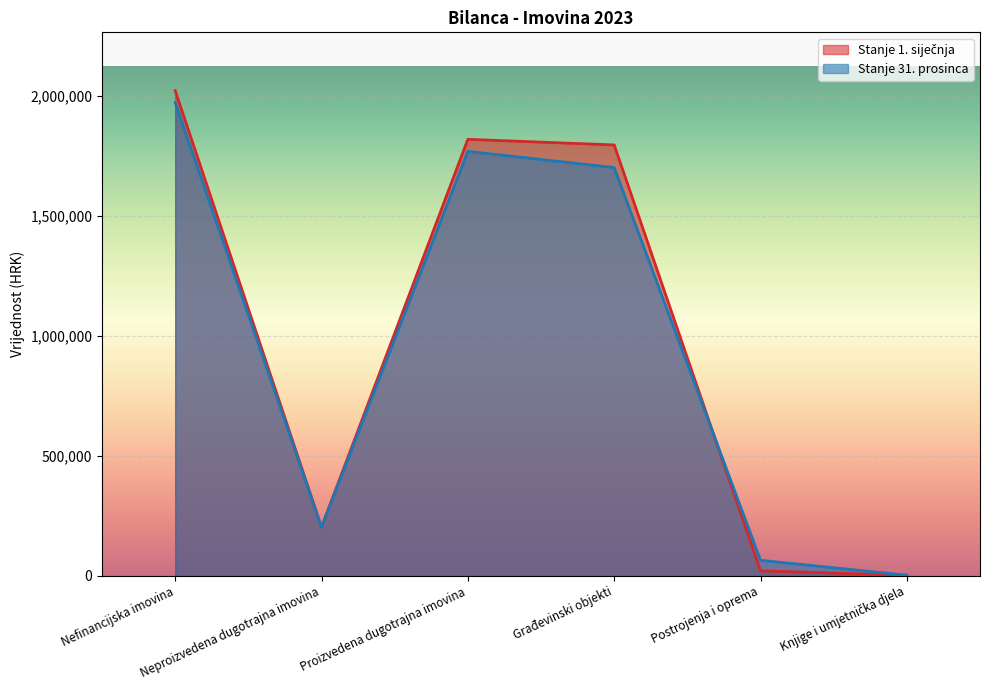

Reading right to left, transcribe all the data shown in this chart.

Stanje 1. siječnja: 2463.9	20907.3	1794764.5	1818135.7	203008.9	2021144.5
Stanje 31. prosinca: 2534.4	64989.3	1700478.9	1768002.6	203008.9	1971011.5